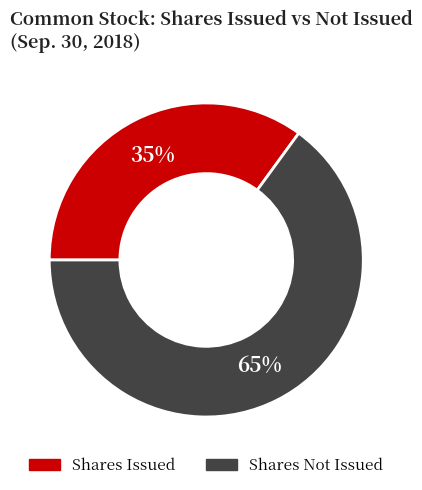

To the nearest percent, what is the average slice percentage?

50%